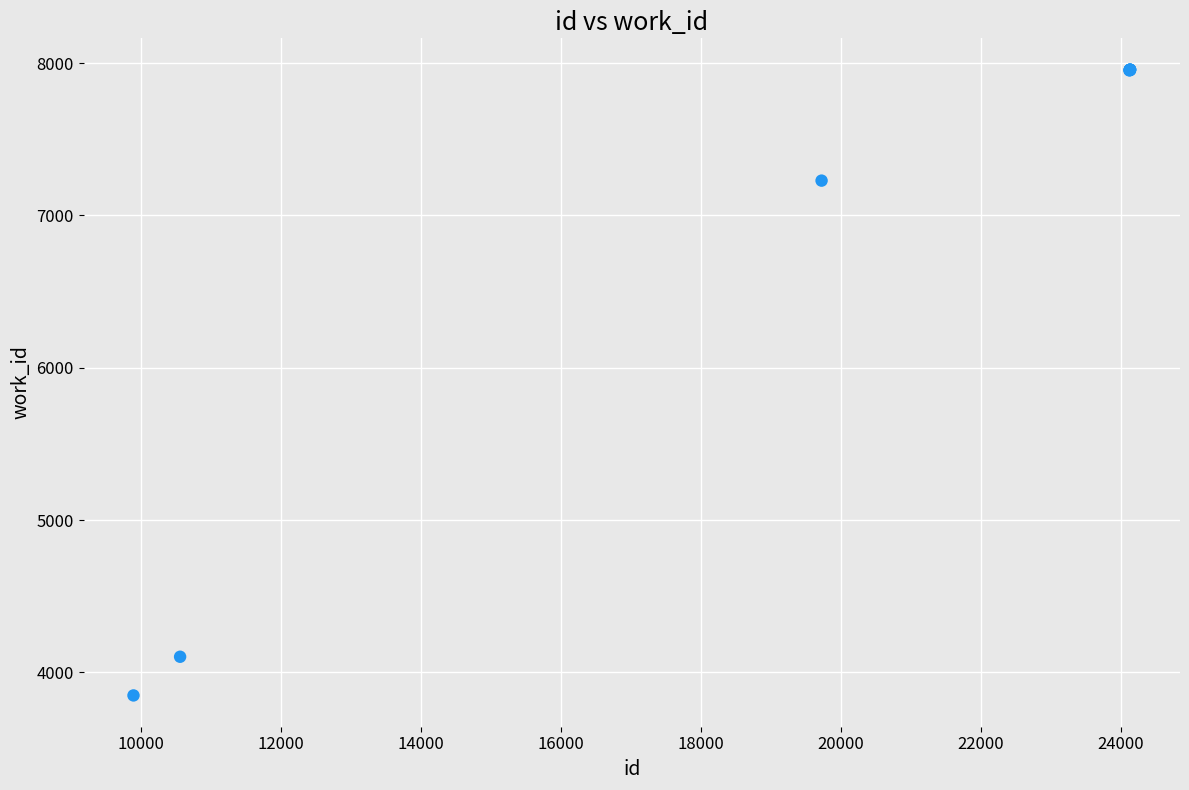

What Y value in the scatter plot is closest to 5903?

7229